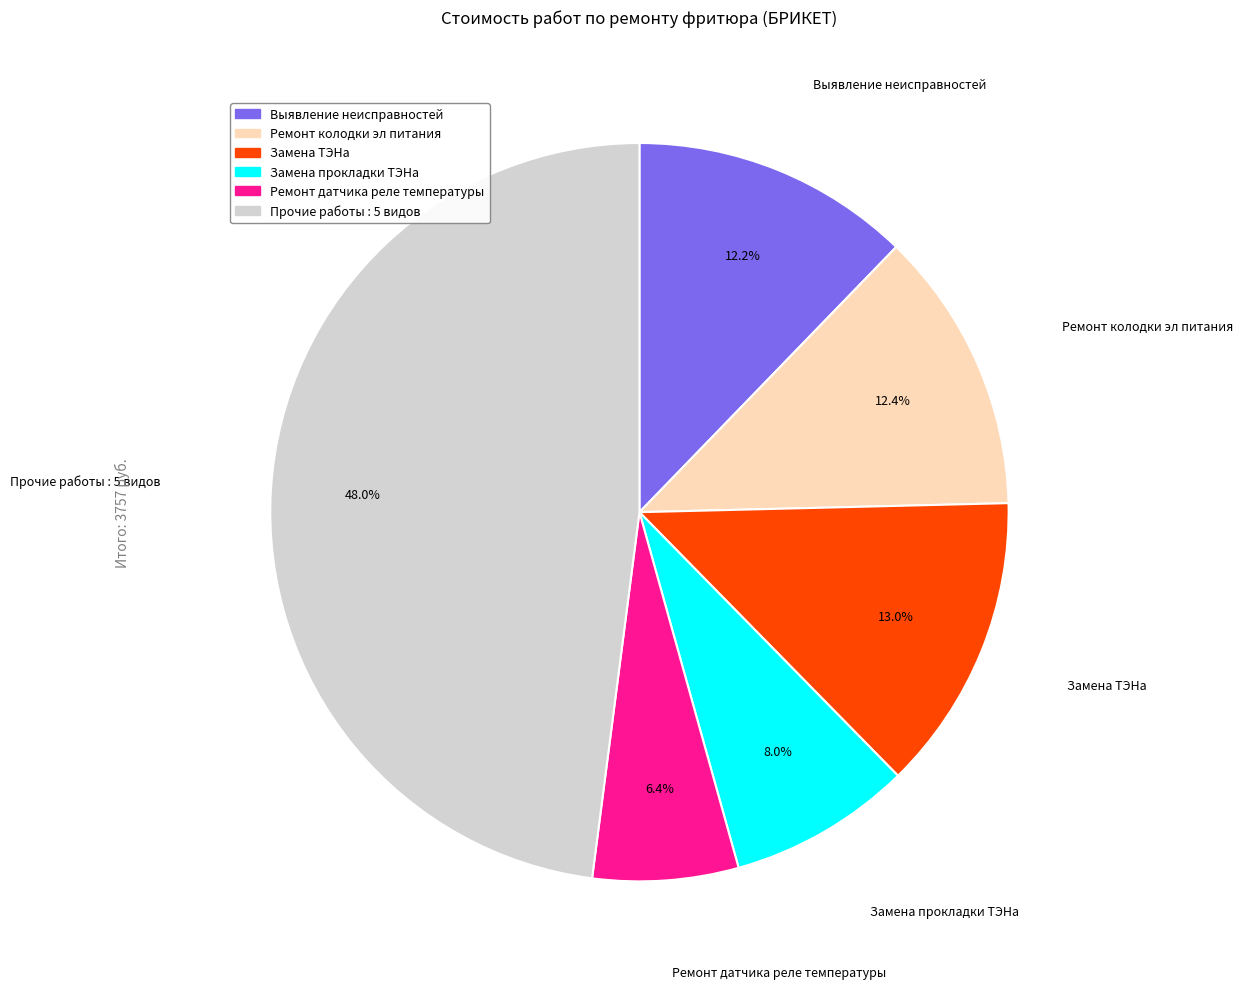

Is there any slice that represents more than half of the pie?

No